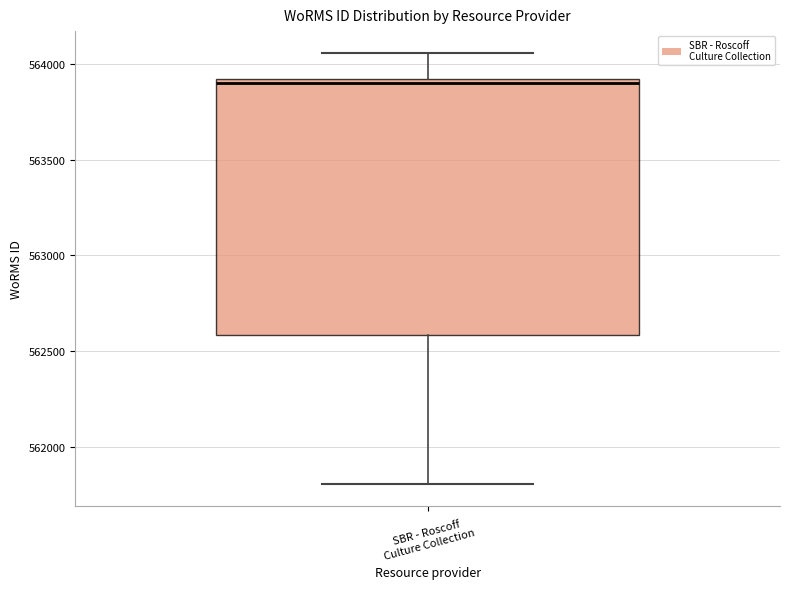

Transcribe this box plot: give where the median line is, the range the box spans, and where the two whiskers end, as read against the y-axis. The values are not printed on the chart, so give them approximately, as read against the axis.

median 563900 (just below the box's upper edge), box 562600 to 563900, whiskers 561800 to 564050